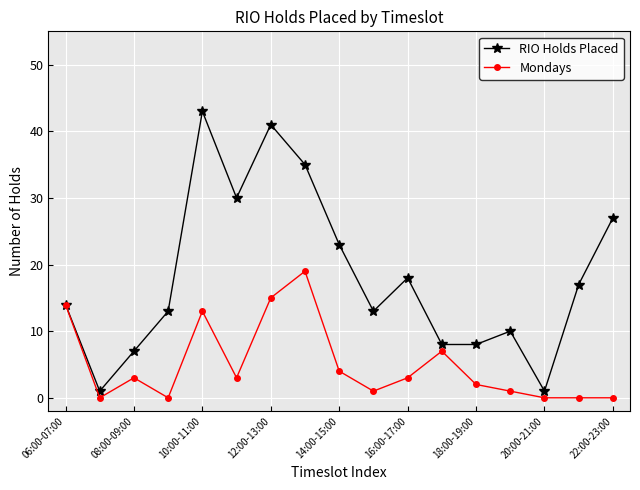

Which series has the largest range (max minus min)?

RIO Holds Placed